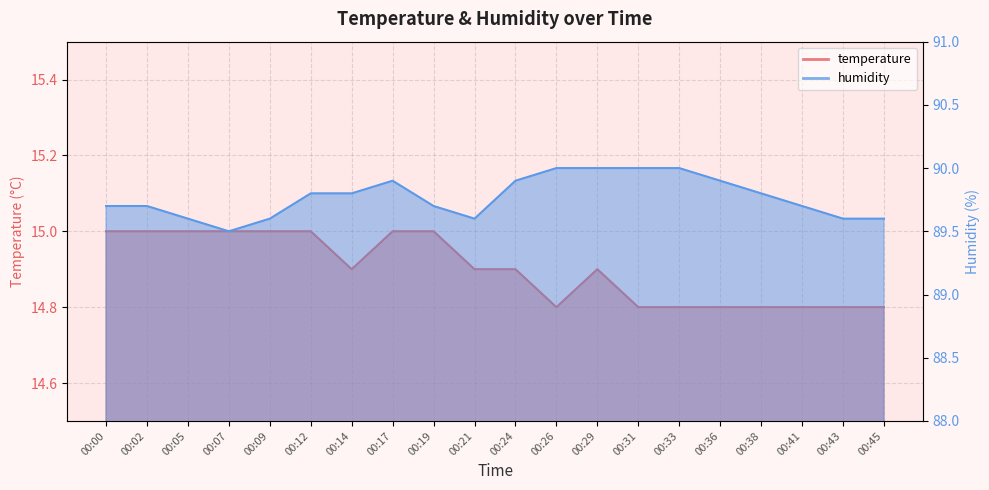

What is the maximum value for temperature?

15.0